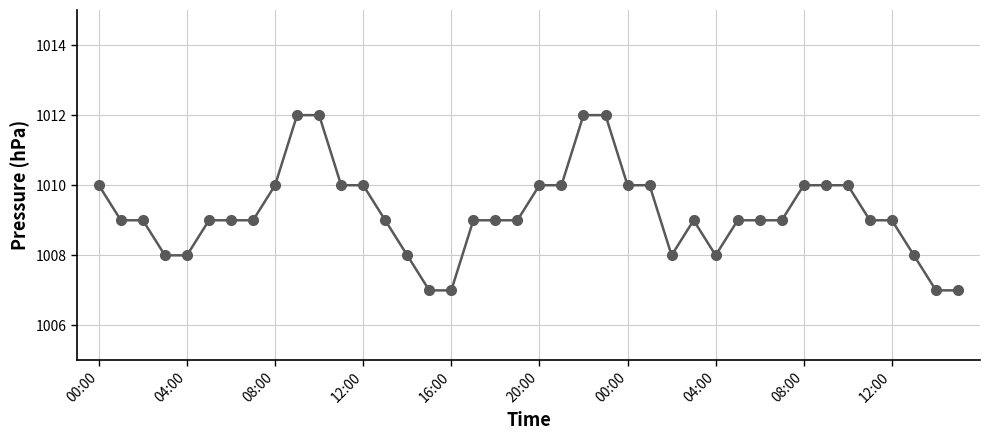

What is the difference between the maximum and minimum values?

5